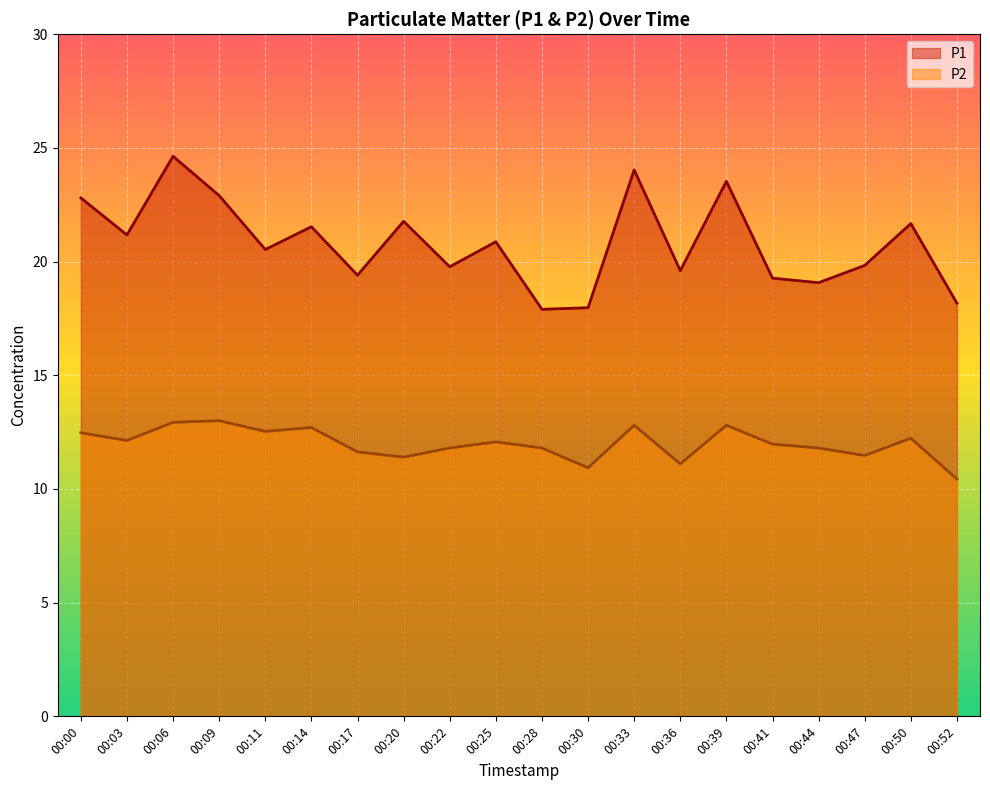

Between 00:14 and 00:41, which series saw the biggest shift?

P1